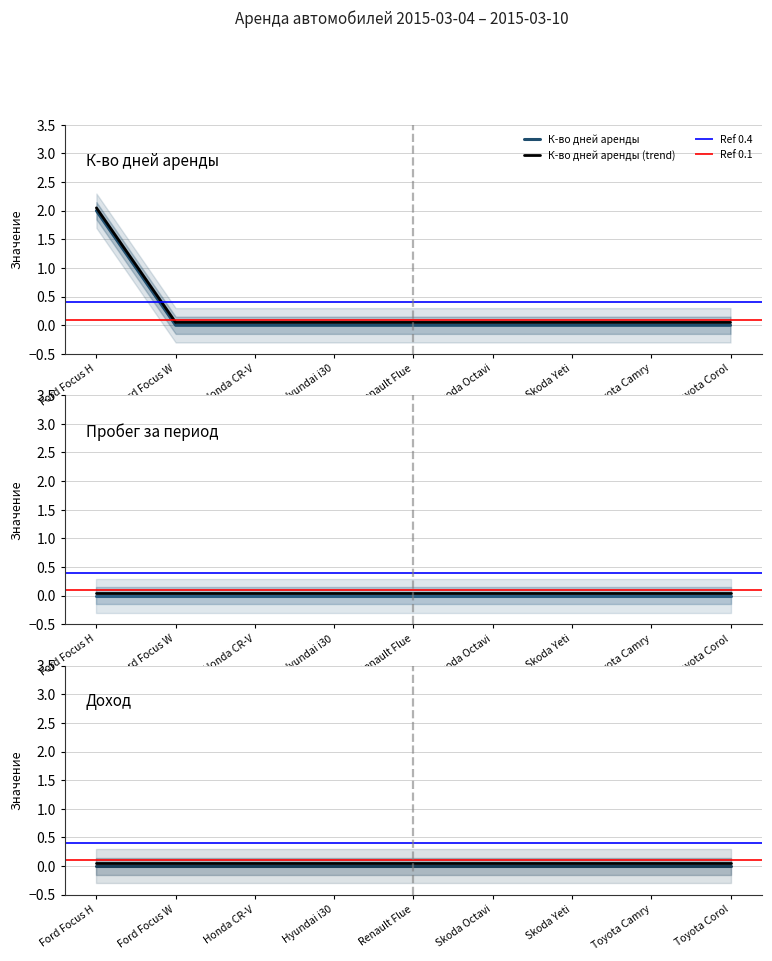

Which series has the largest total across all categories?

К-во дней аренды